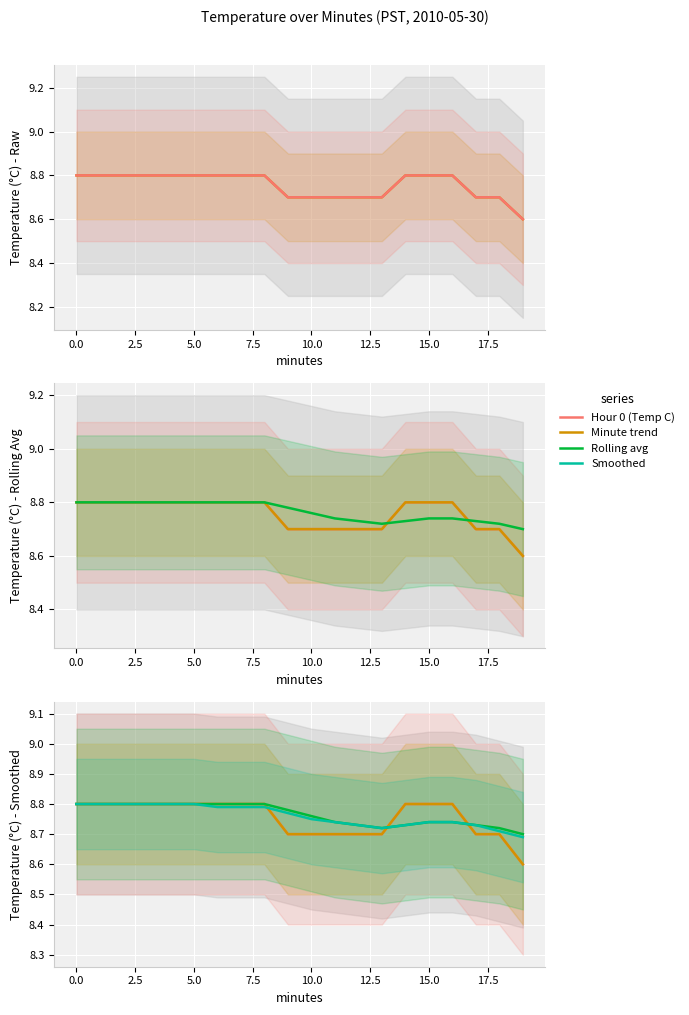

Is this an area chart (filled region under the line)?

No